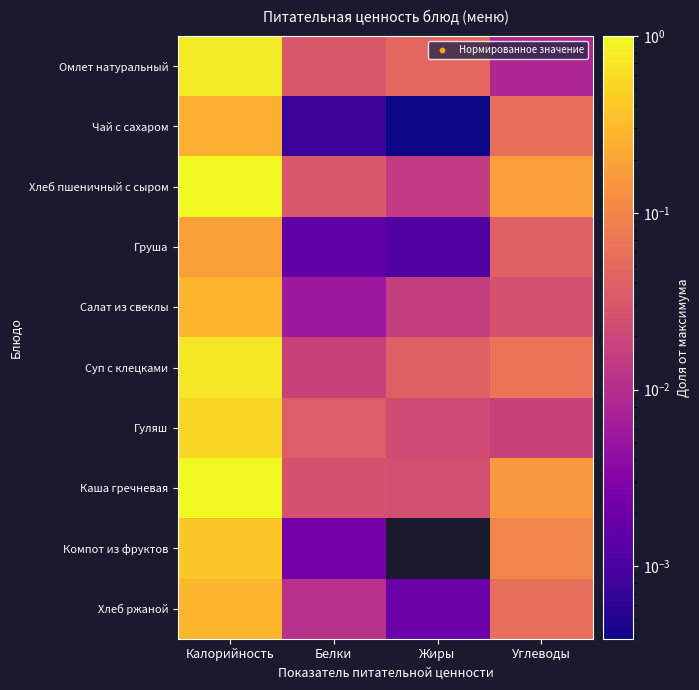

Rank the series at Калорийность from lowest to highest value.

Груша, Чай с сахаром, Хлеб ржаной, Салат из свеклы, Компот из фруктов, Гуляш, Суп с клецками, Омлет натуральный, Каша гречневая, Хлеб пшеничный с сыром